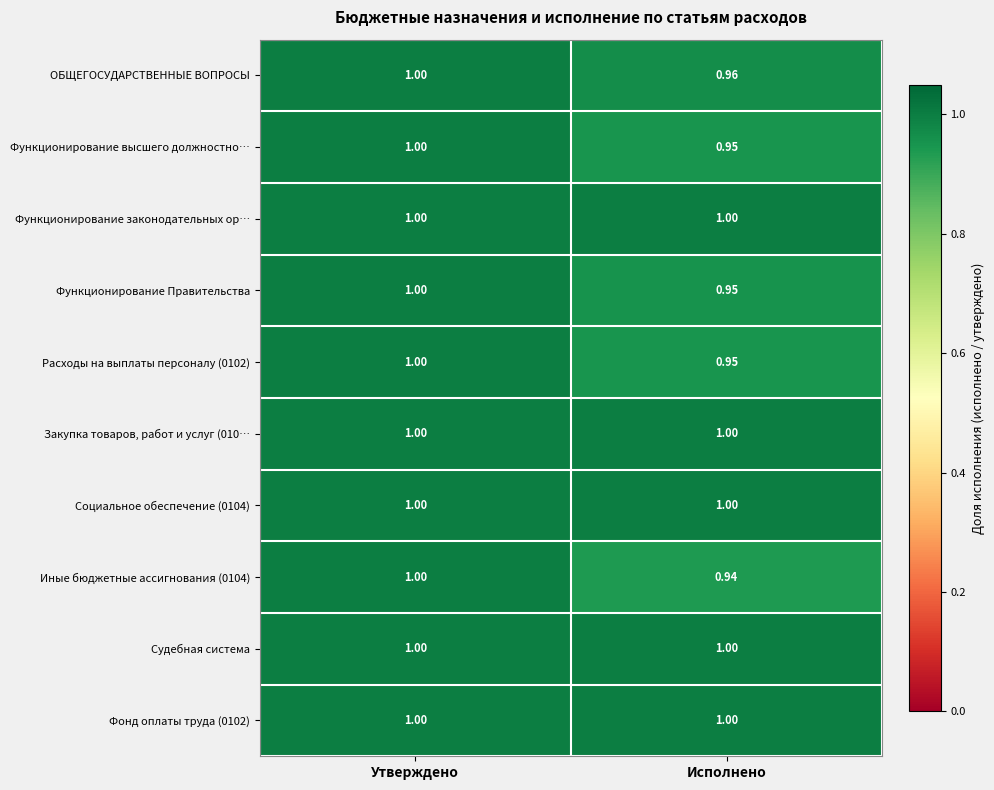

At which label is Функционирование Правительства closest to 0?

Исполнено